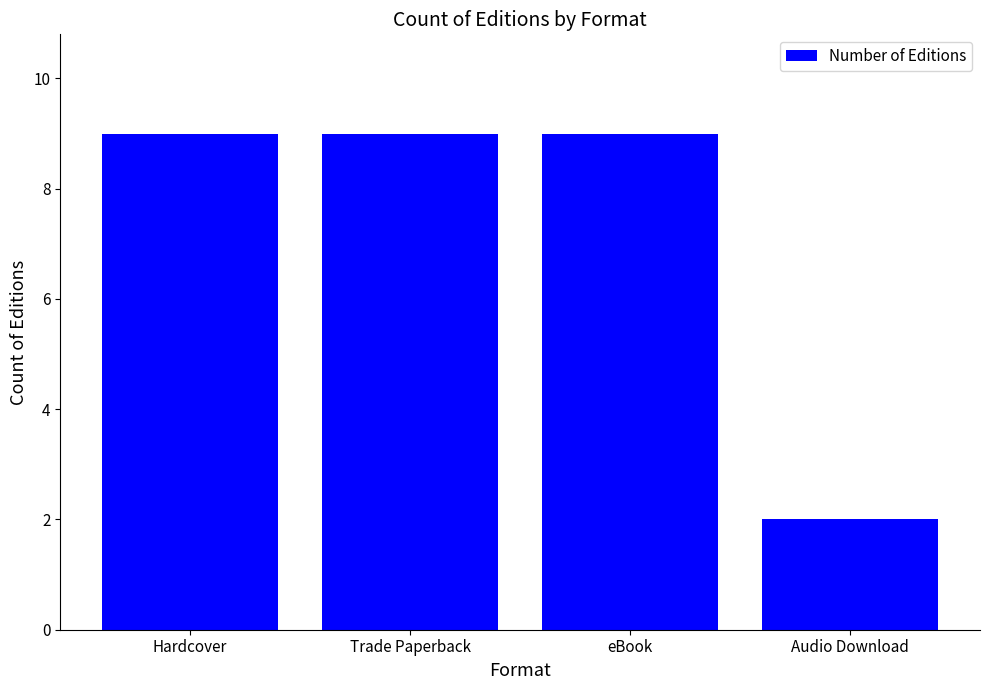

What is the smallest value displayed?

2